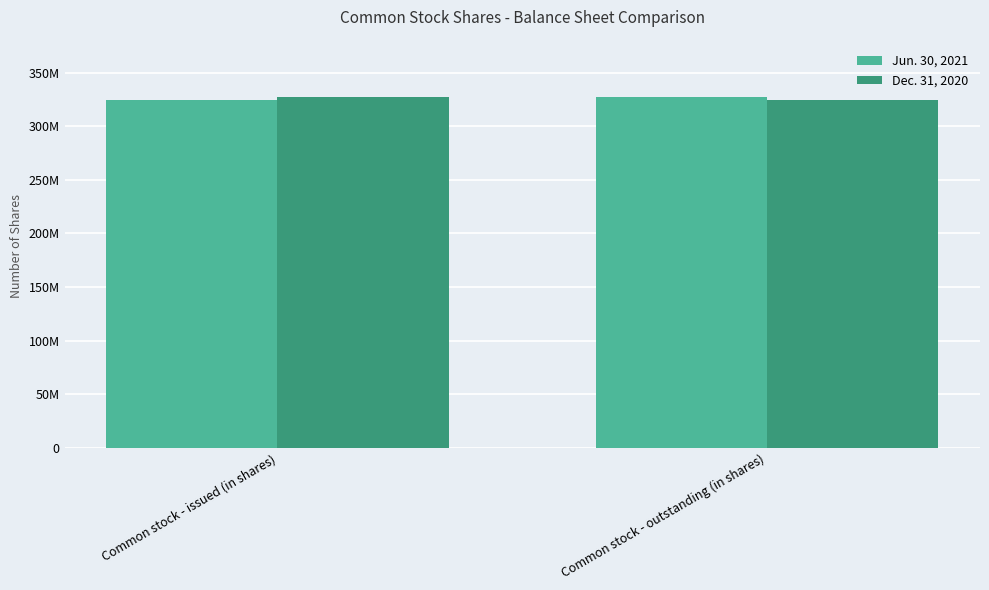

What are all the series names shown in the legend?

Jun. 30, 2021, Dec. 31, 2020